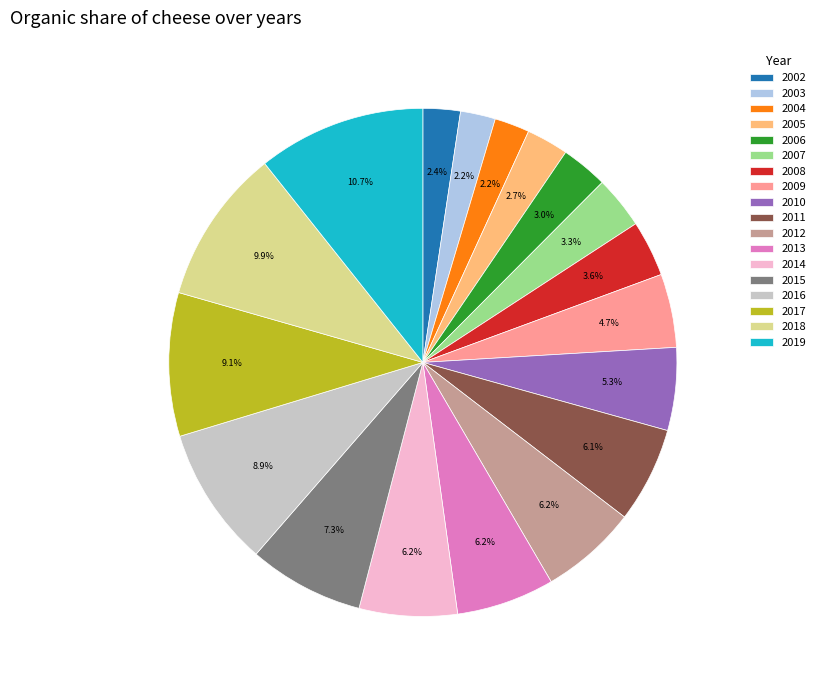

Count the number of slices in the pie.

18